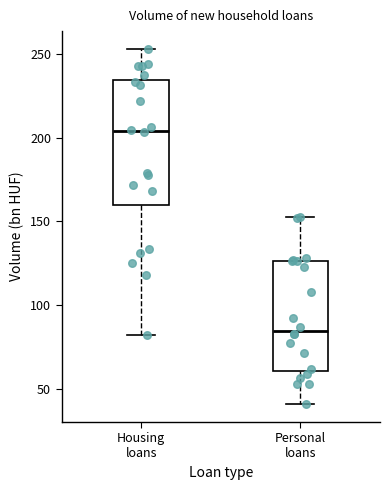

Reading left to right, read every box against the y-axis: the position of its median line, the range the box covers, and the ends of its whiskers. The values are not printed on the chart, so give them approximately, as read against the axis.

Housing loans: median 205, box 160 to 235, whiskers 80 to 255
Personal loans: median 85, box 60 to 125, whiskers 40 to 155